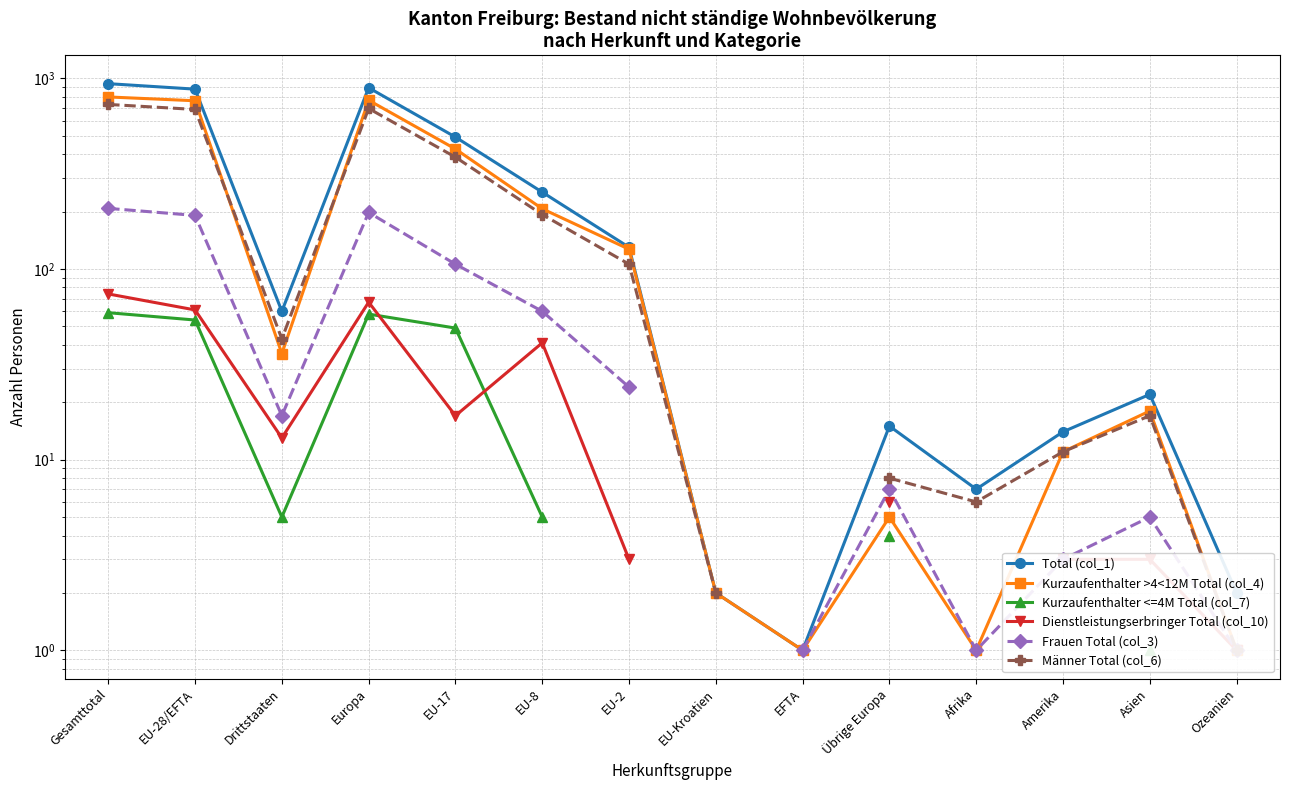

The Dienstleistungserbringer Total (col_10) series shows 21.6 at Gesamttotal. True or false?

False